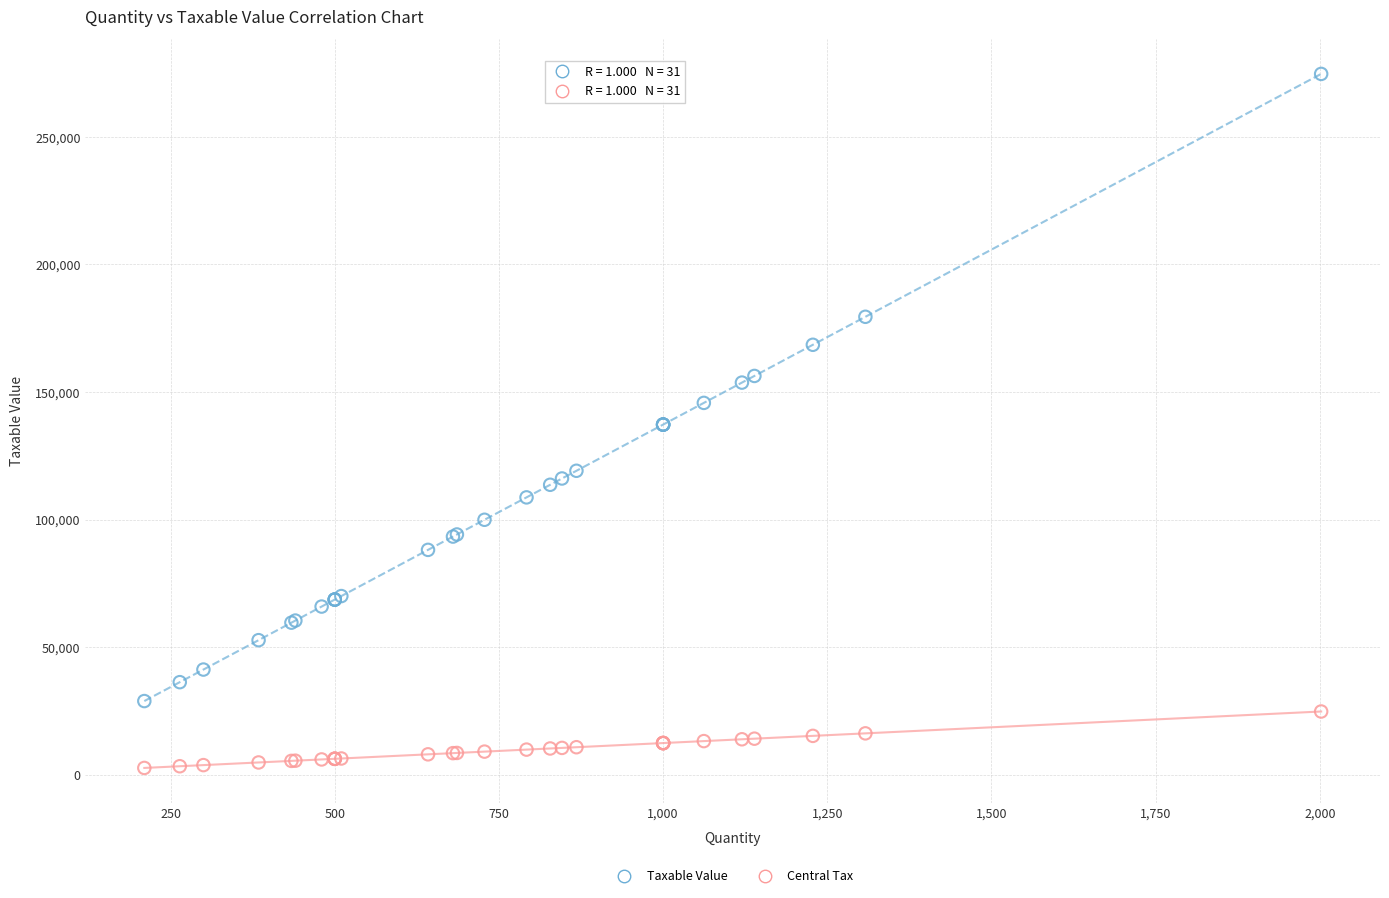

What is the X range (max minus min) for the scatter plot?

1792.0